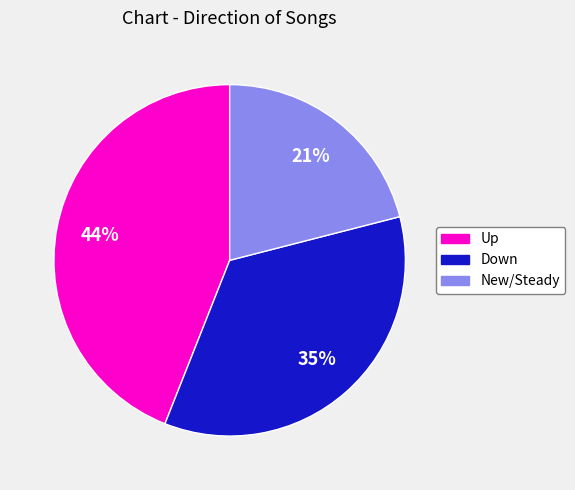

To the nearest percent, what is the difference between the largest and smallest slice percentages?

23%